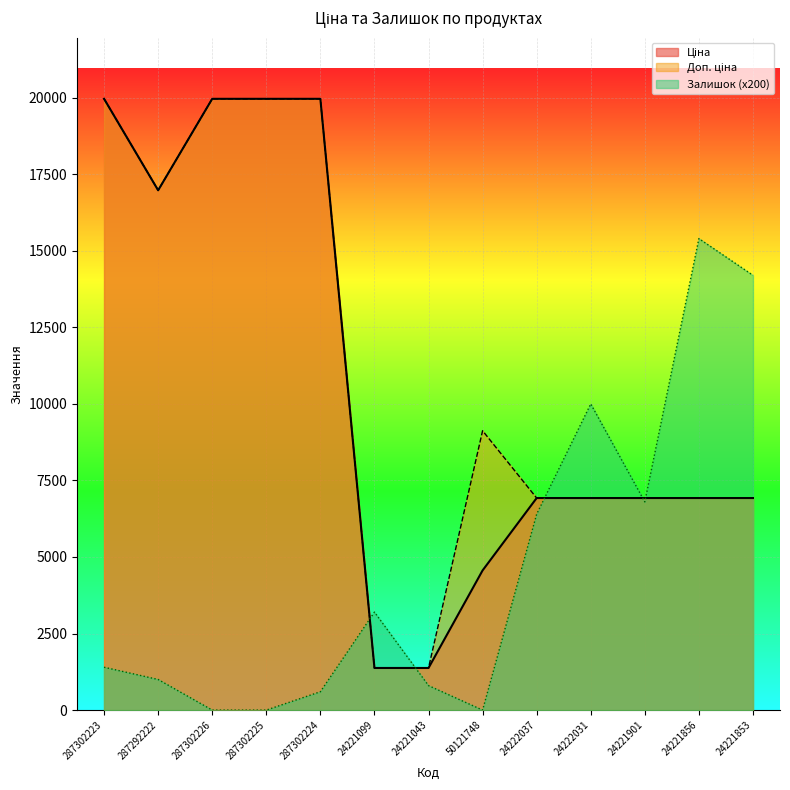

Rank the categories by Ціна value from lowest to highest.

24221099, 24221043, 50121748, 24222037, 24222031, 24221901, 24221856, 24221853, 287292222, 287302223, 287302226, 287302225, 287302224